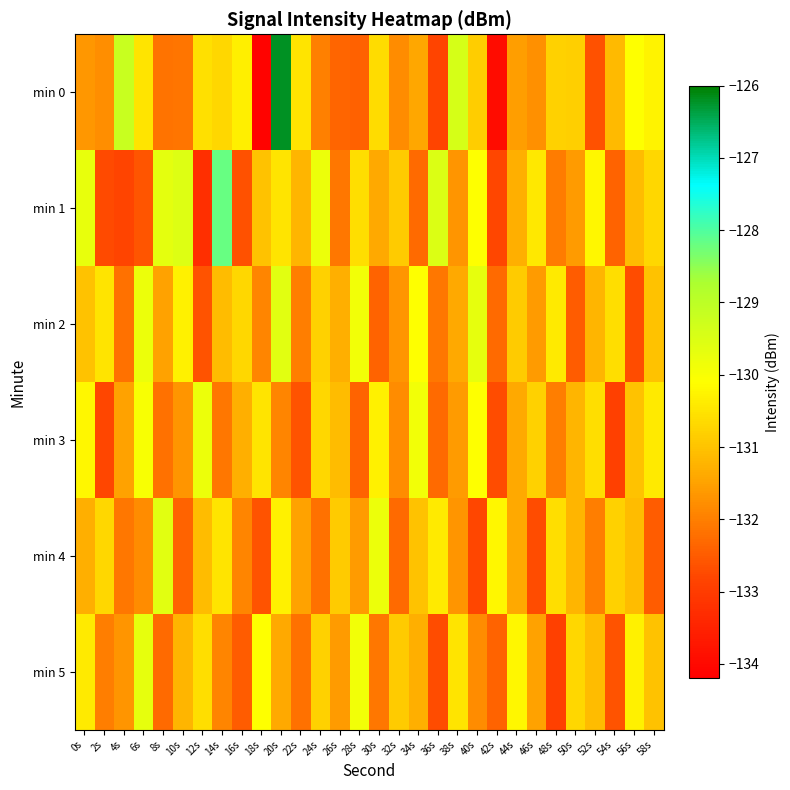

At 30s, list the series in order from largest to smallest.

min 4, min 3, min 0, min 1, min 5, min 2